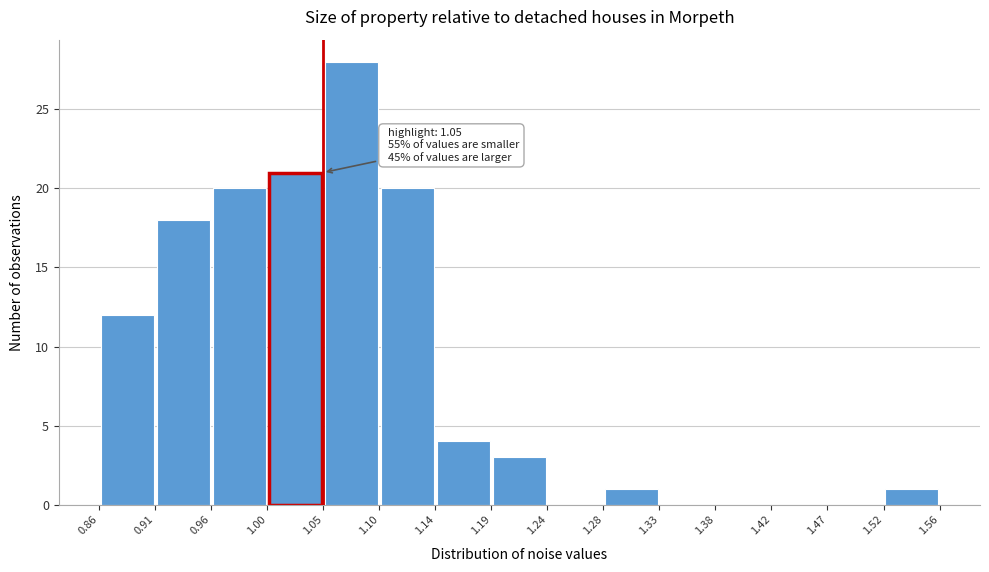

Over which range of the x-axis is the bar tallest?

1.05 to 1.10